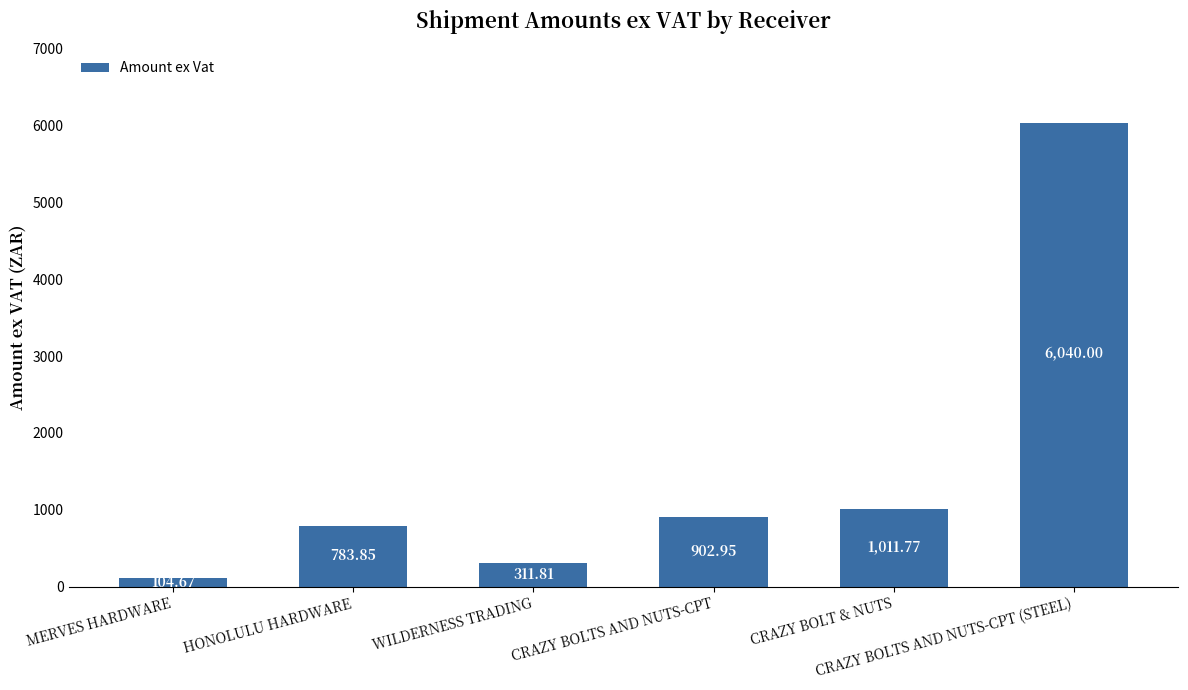

Which category has the highest value across all series?

CRAZY BOLTS AND NUTS-CPT (STEEL)